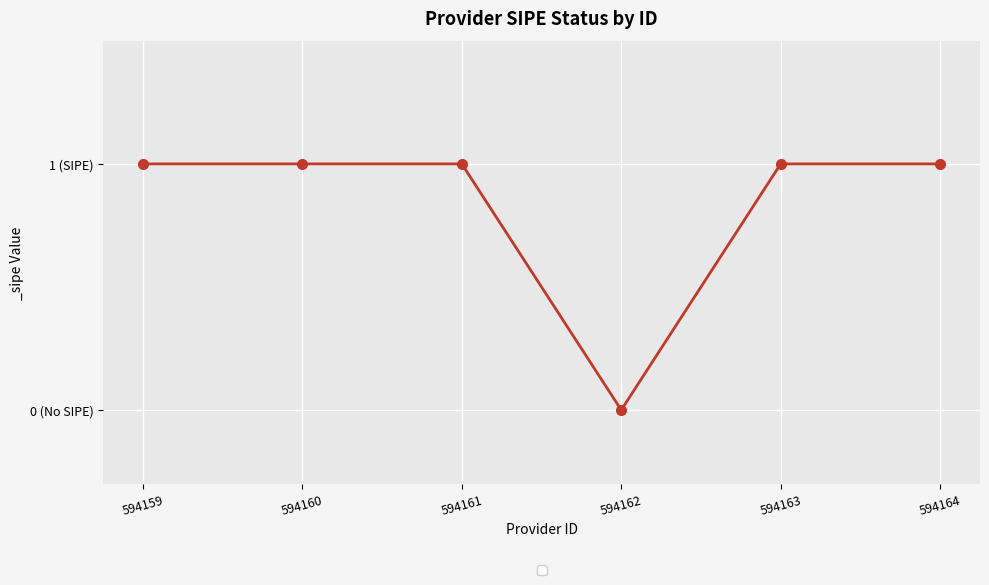

What is the average value?

1